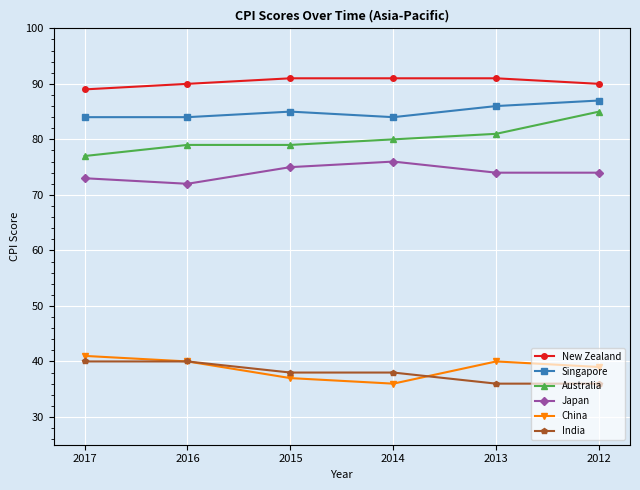

The Australia series shows 77 at 2017. True or false?

True